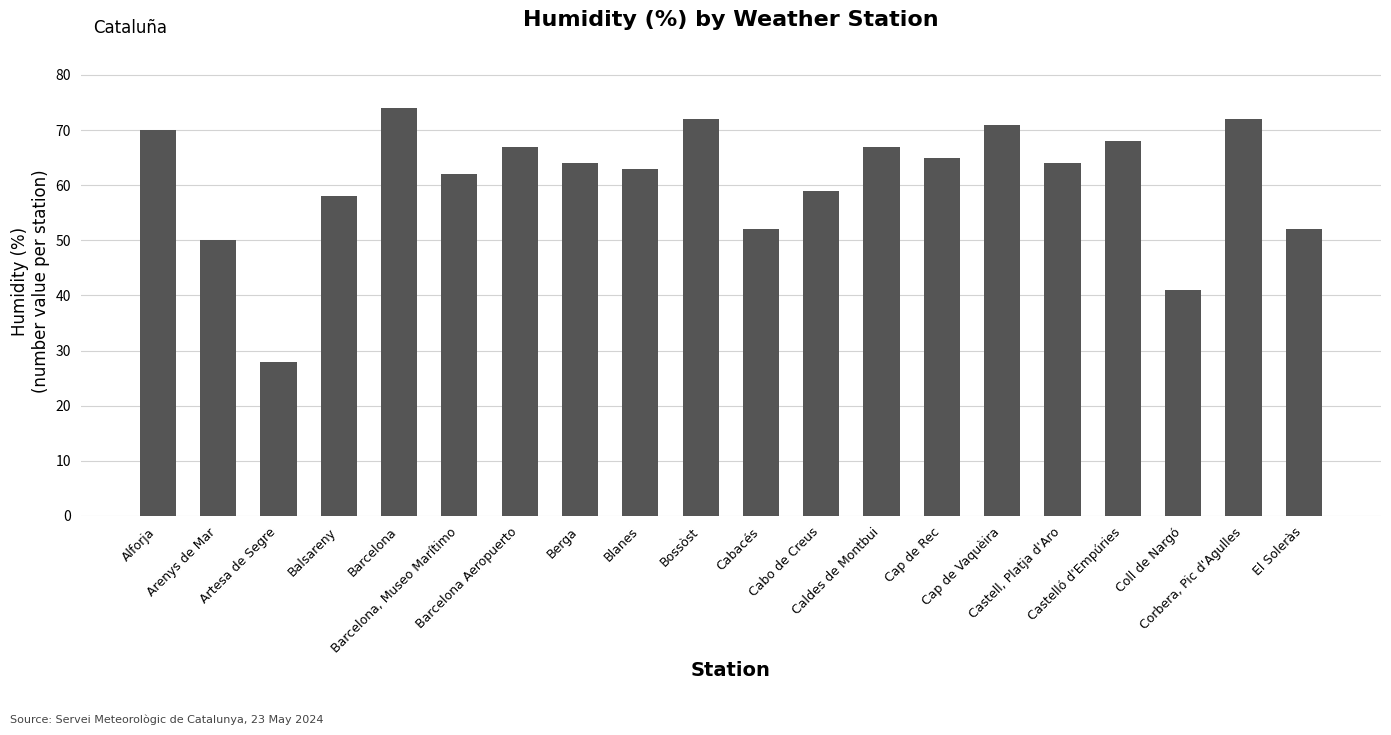

What is the greatest value displayed?

74